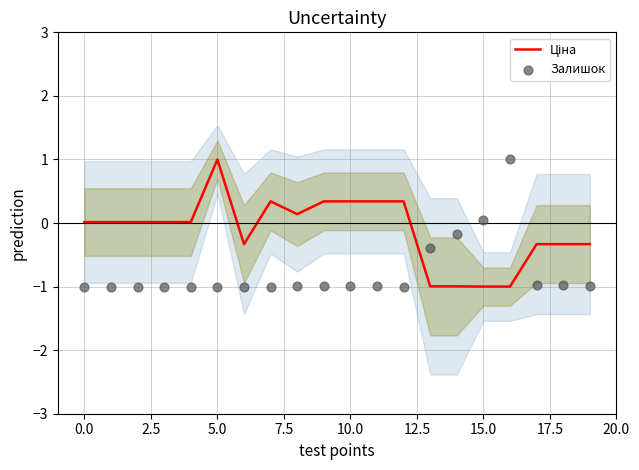

Is the value of Ціна at 5.0 greater than the value of Залишок at 17?

Yes